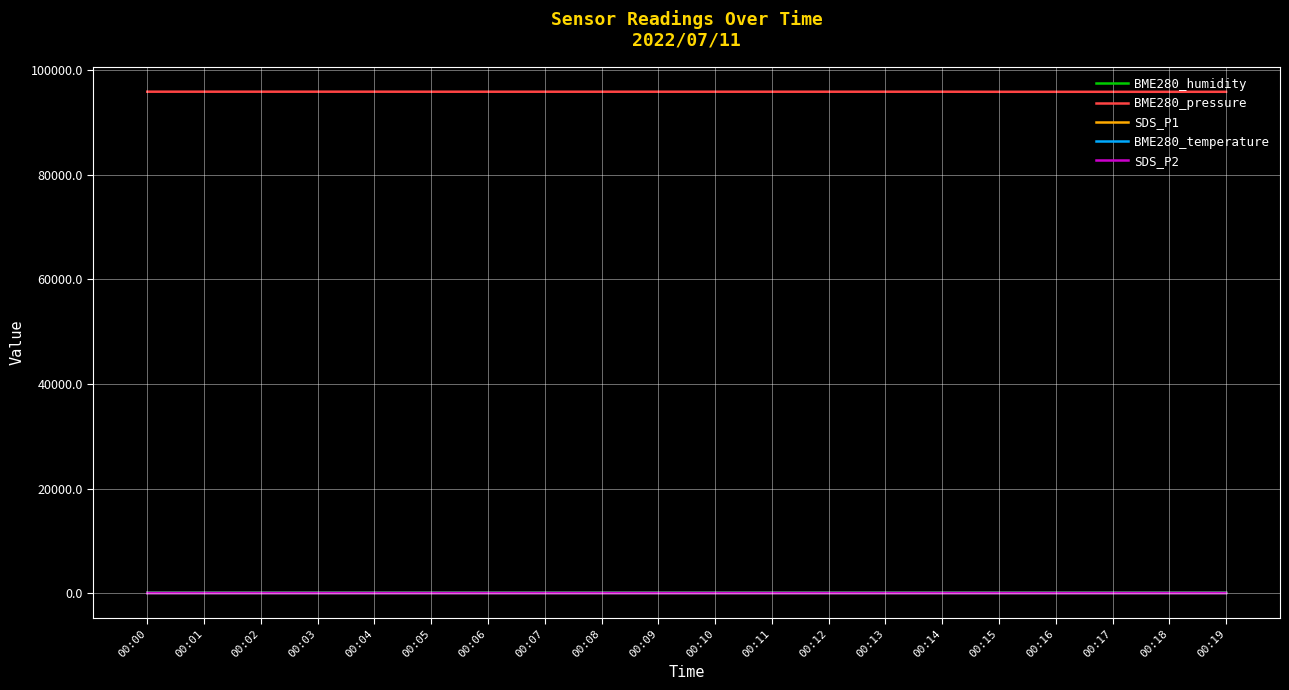

Which series has the largest total across all categories?

BME280_pressure